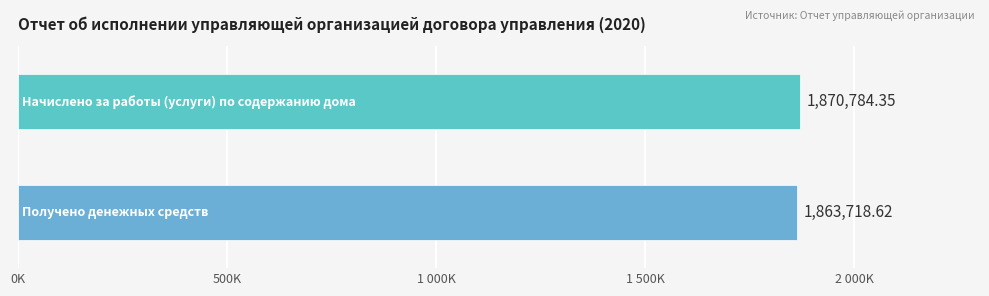

Are the bars horizontal?

Yes